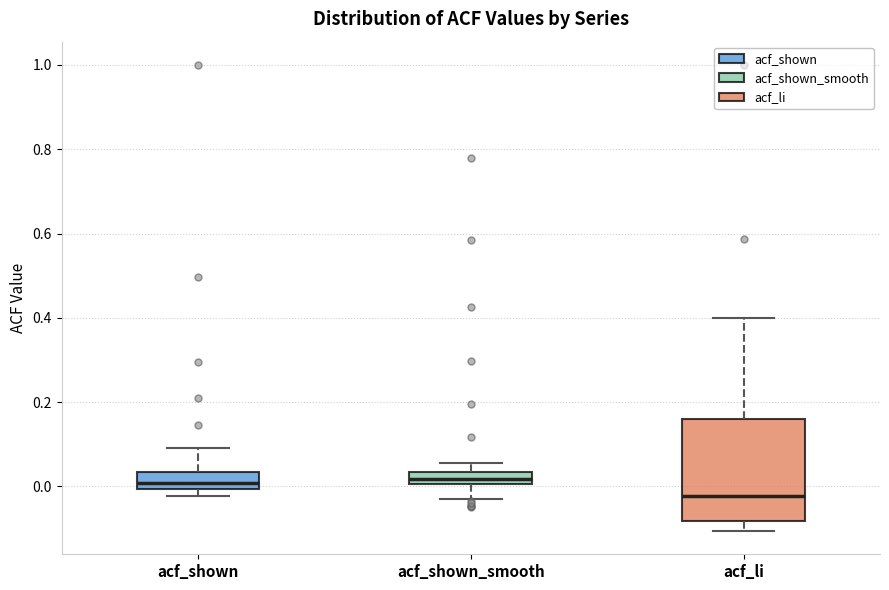

Where does the lower whisker of the box for acf_shown_smooth end on the y-axis? The values are not printed on the chart, so give them approximately, as read against the axis.

-0.04